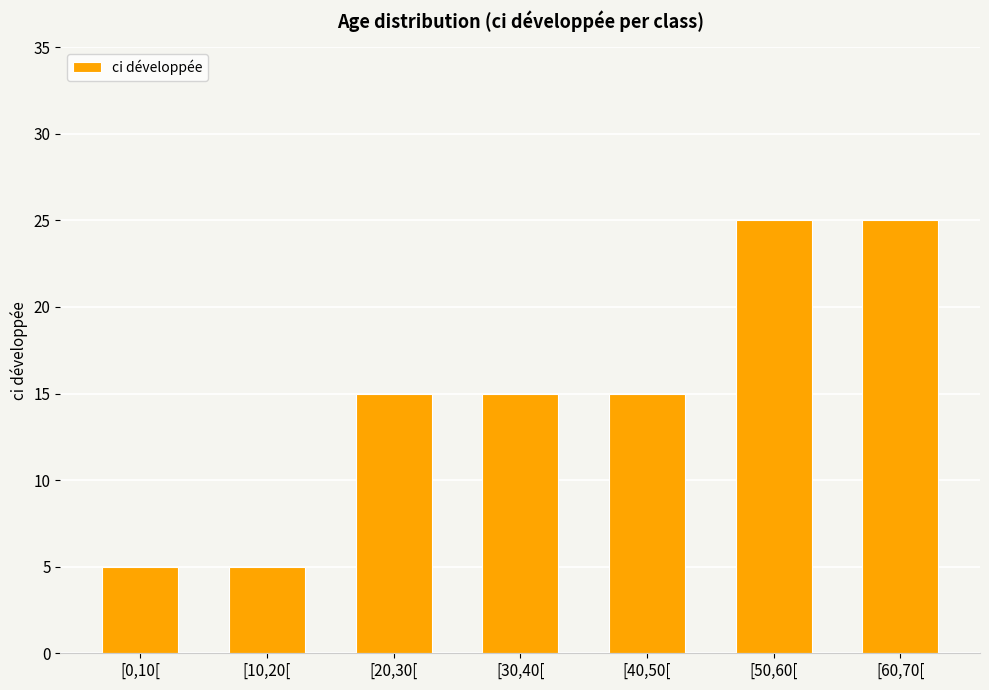

What is the maximum value shown in the chart?

25